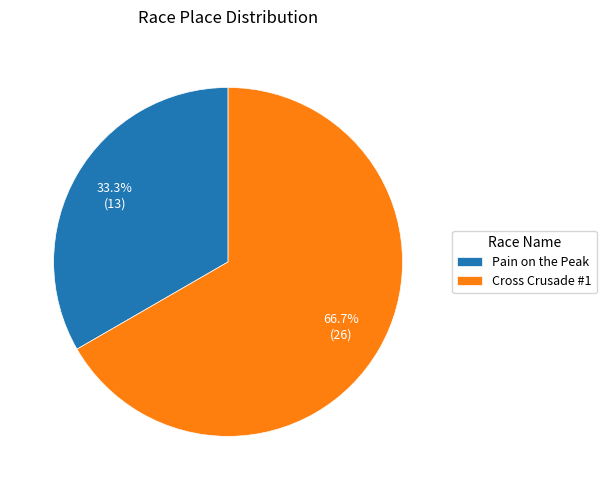

To the nearest percent, what is the combined percentage of Cross Crusade #1 and Pain on the Peak?

100%